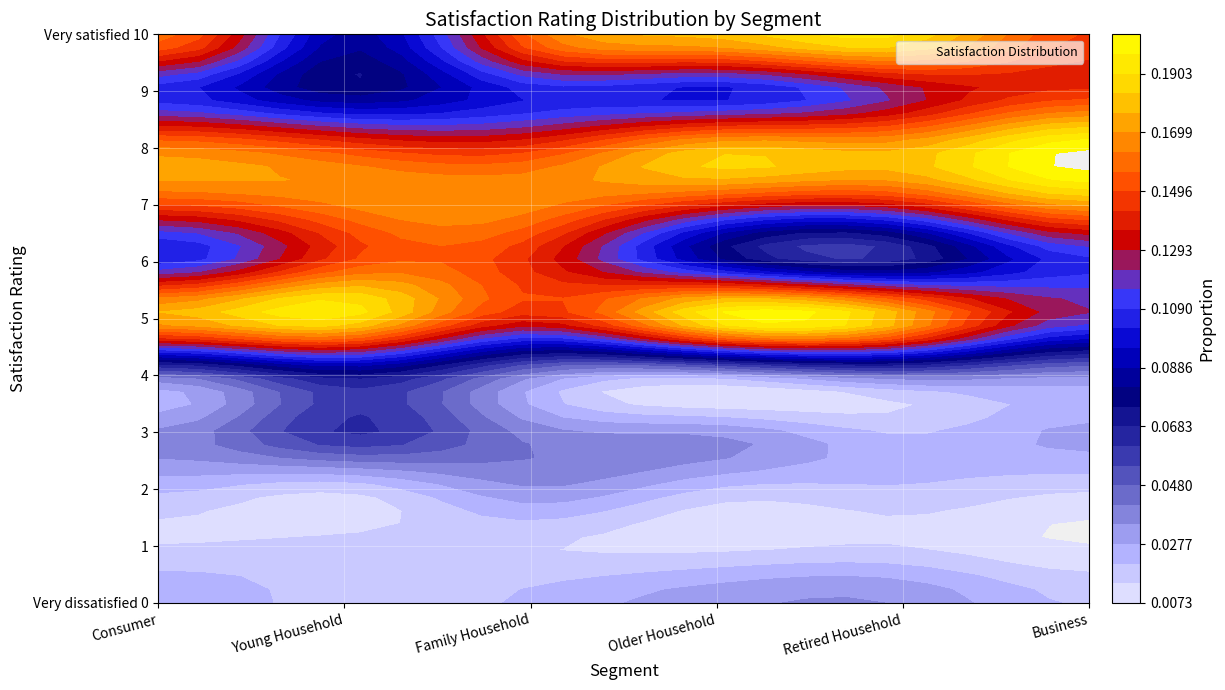

What is the total value across all series at Family Household?

1.0